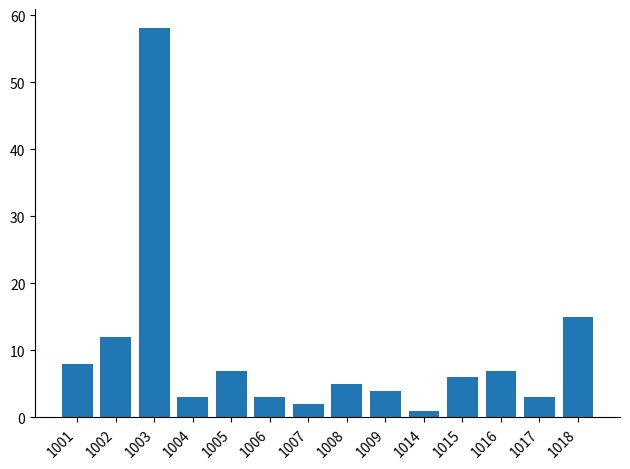

Reading left to right, extract all data points from this chart.

8	12	58	3	7	3	2	5	4	1	6	7	3	15